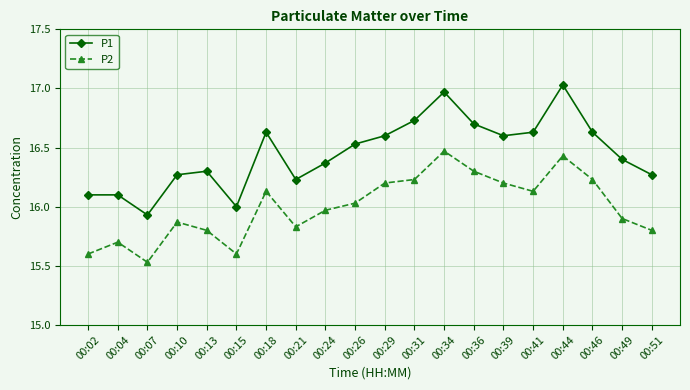

List the series in order of their overall mean, lowest first.

P2, P1